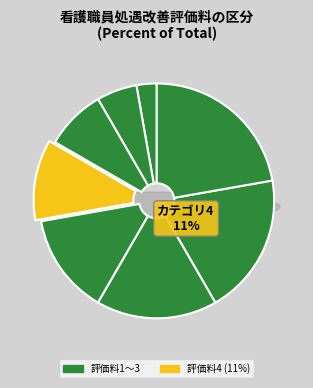

Is there any slice that represents more than half of the pie?

No